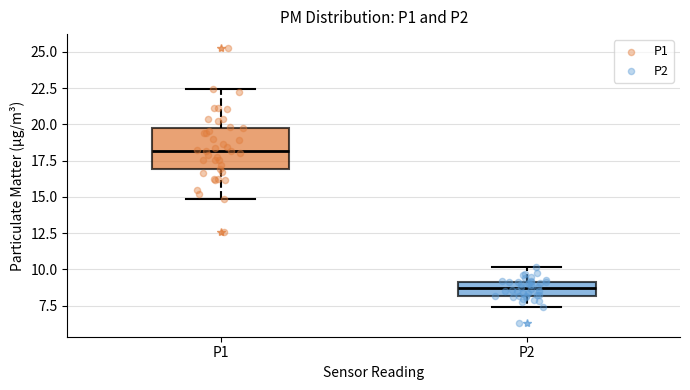

Reading left to right, transcribe this box plot: for each box, give where its median line is, the range the box spans, and where its two whiskers end, as read against the y-axis. The values are not printed on the chart, so give them approximately, as read against the axis.

P1: median 18.0, box 17.0 to 20.0, whiskers 15.0 to 22.5
P2: median 8.5, box 8.0 to 9.0, whiskers 7.5 to 10.0